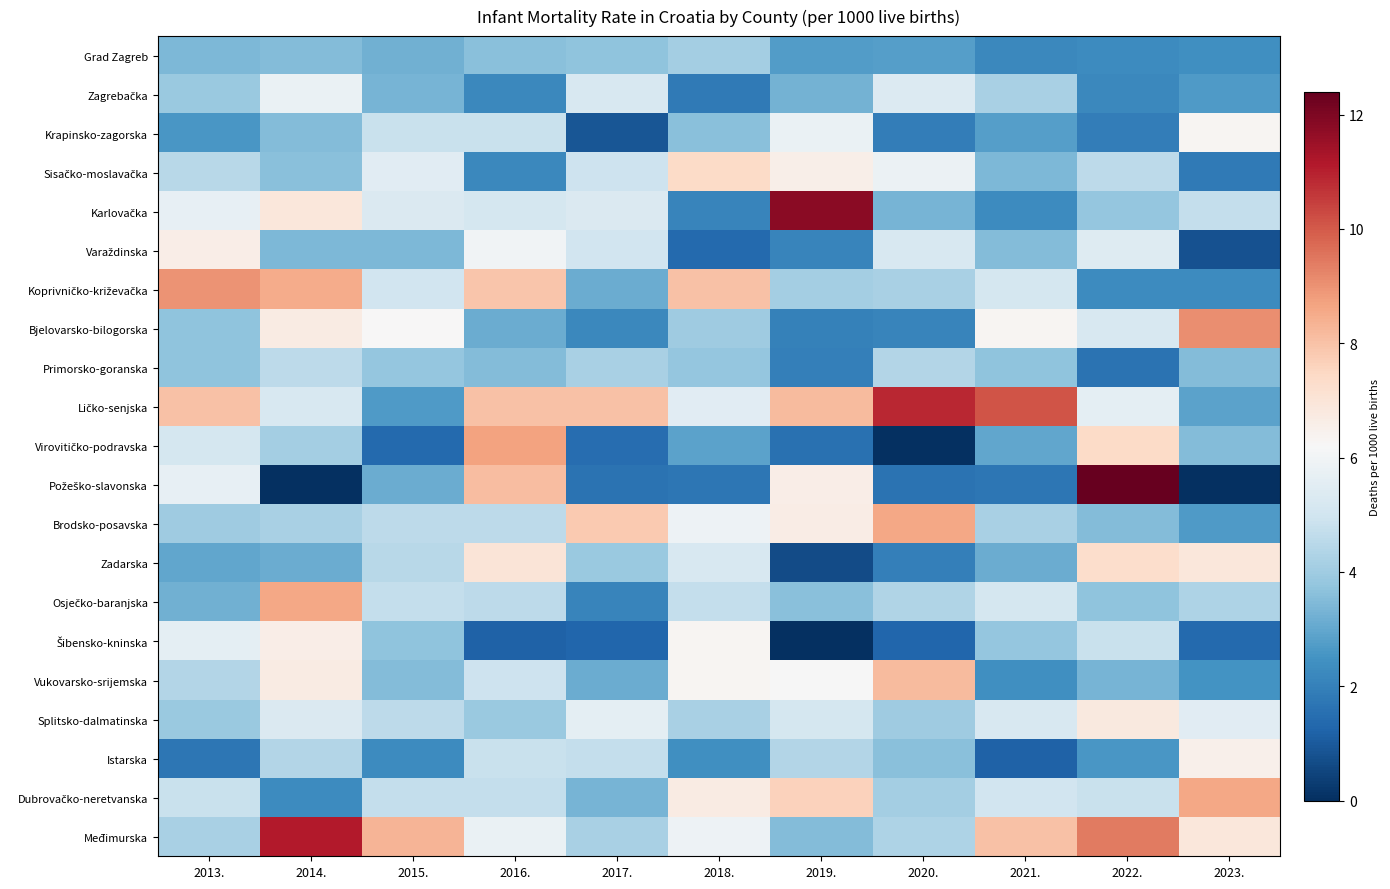

What is the total value across all series at 2016.?

104.7